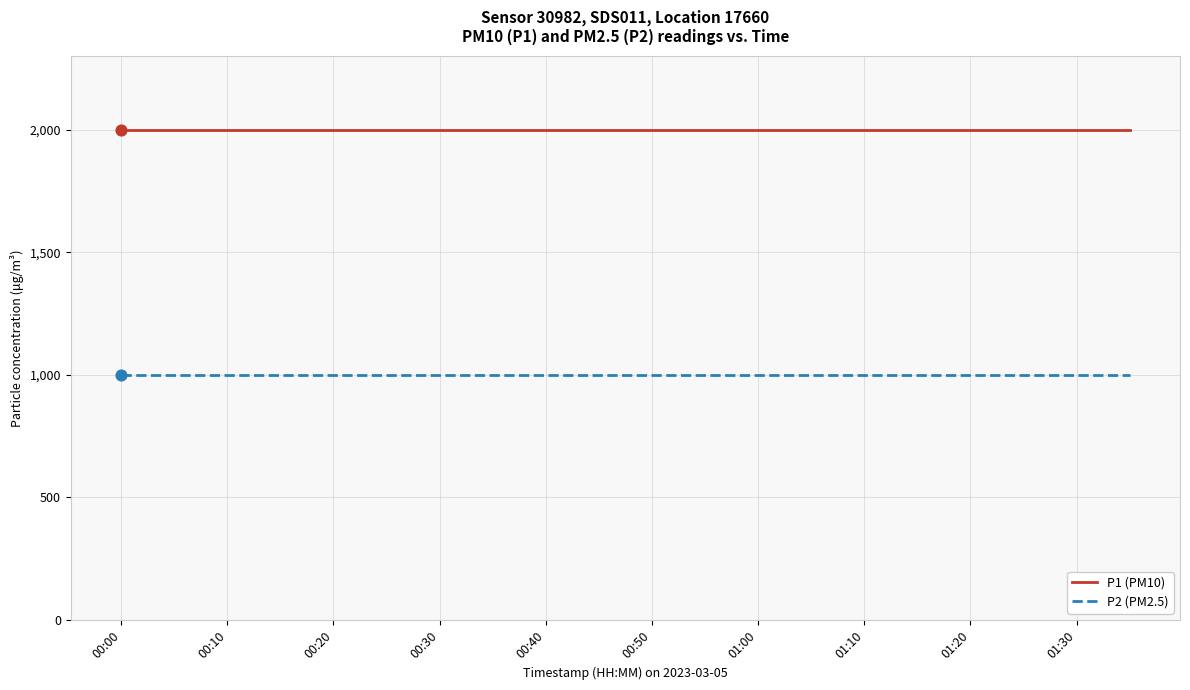

True or false: P2 (PM2.5) and P1 (PM10) intersect in this chart.

False